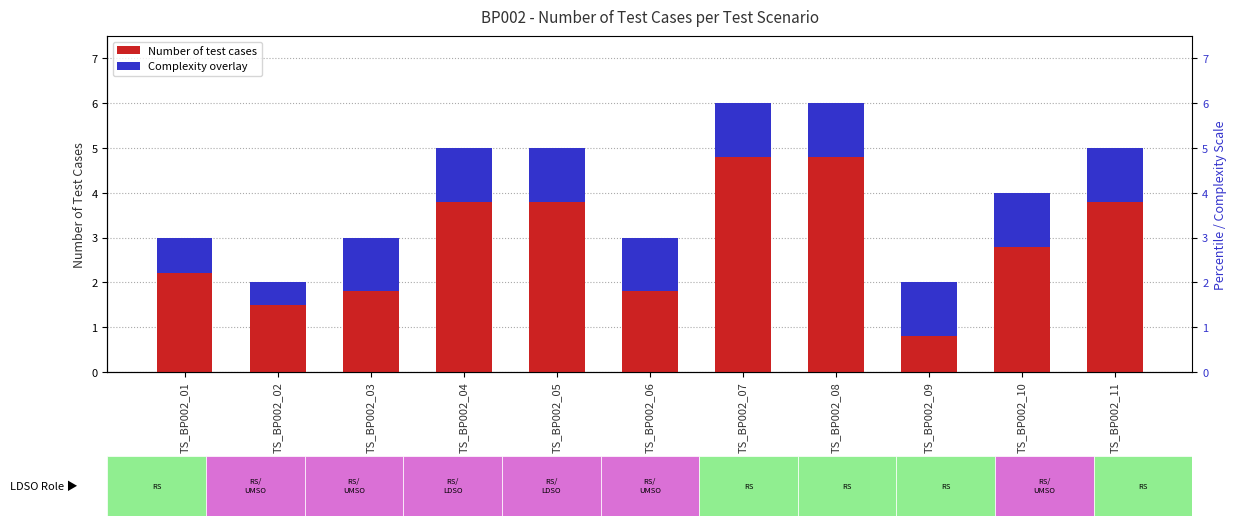

The Number of test cases series shows 3.0 at TS_BP002_06. True or false?

True